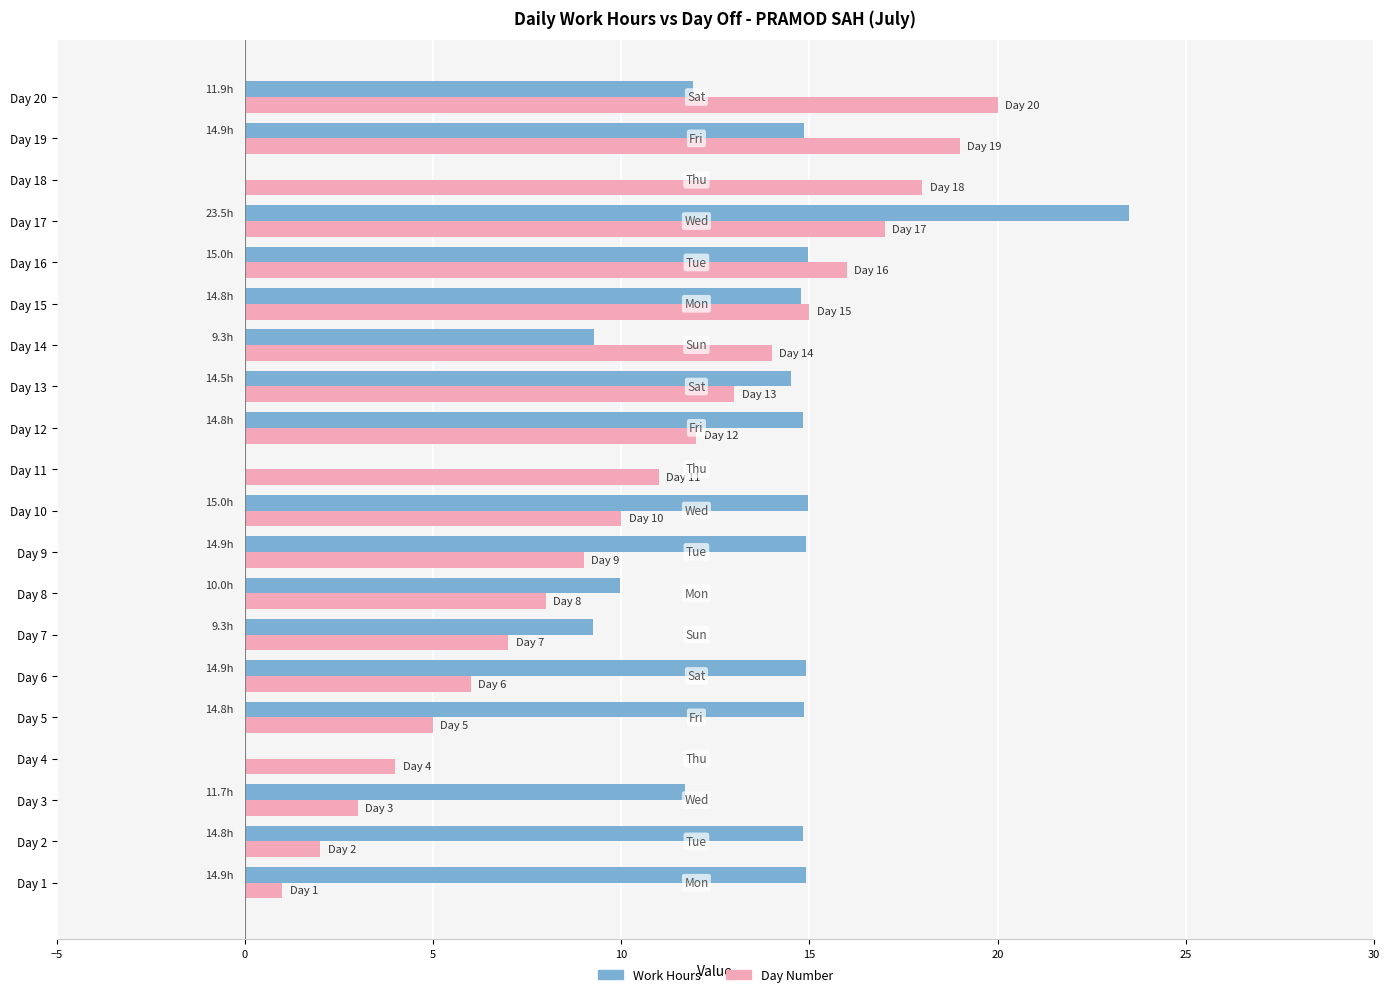

True or false: Day Number has a value of 9.0 at Day 9.

True